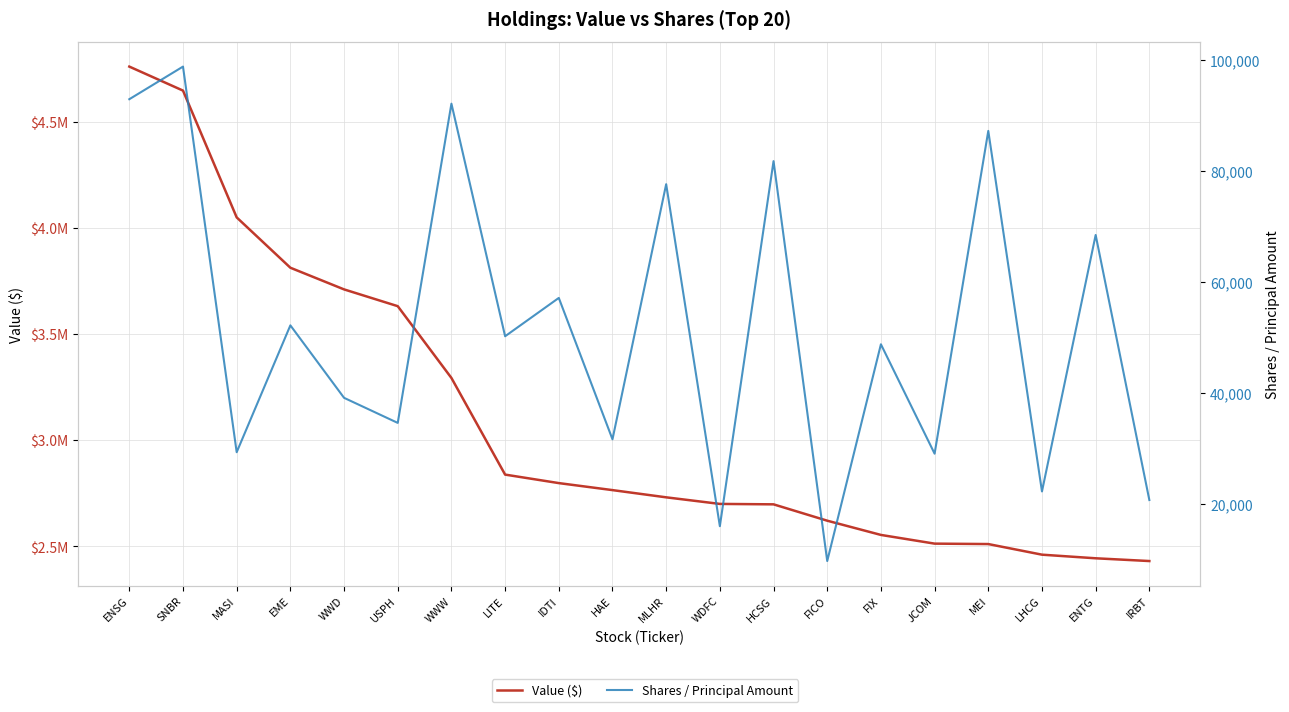

True or false: Shares / Principal Amount and Value ($) intersect in this chart.

False